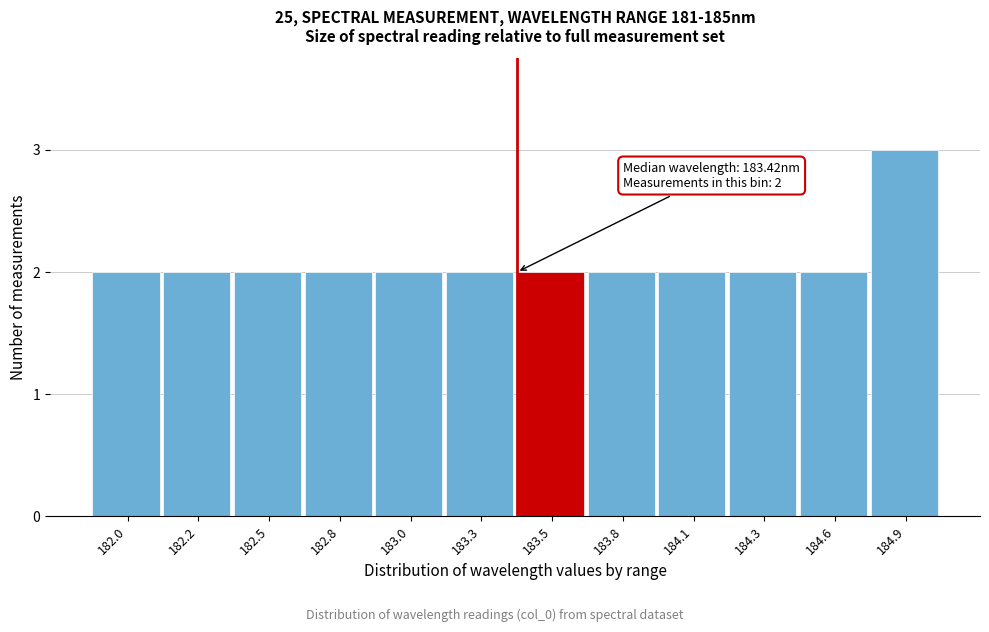

Reading left to right, what are all the values shown in this chart?

2	2	2	2	2	2	2	2	2	2	2	3